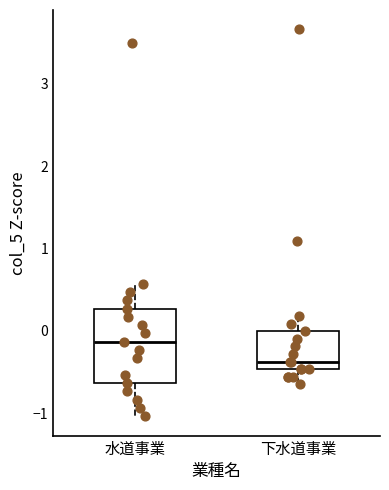

Comparing the boxes themselves (not the whiskers), which one is the tallest?

水道事業